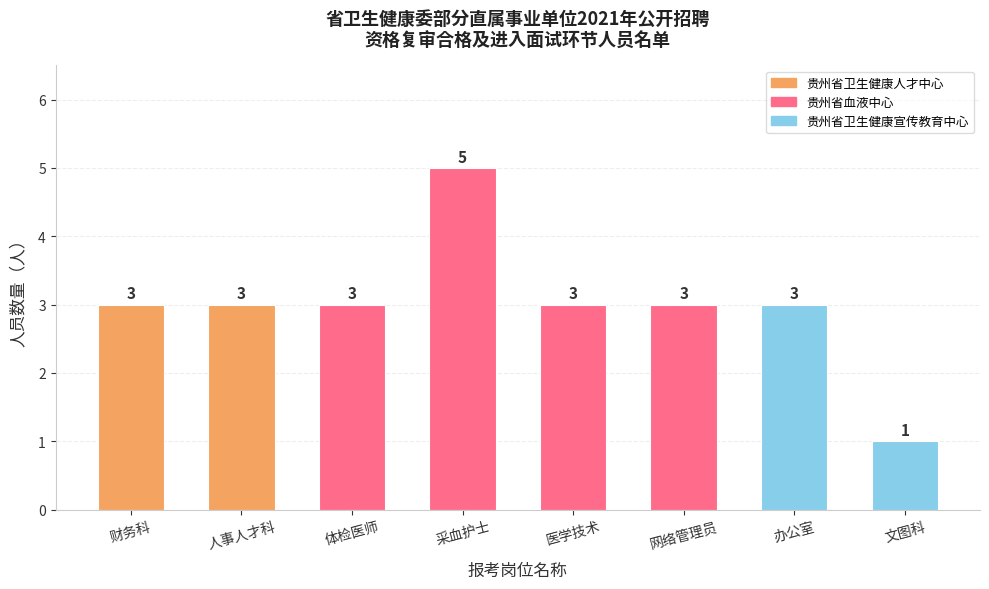

Which category has the lowest value across all series?

文图科